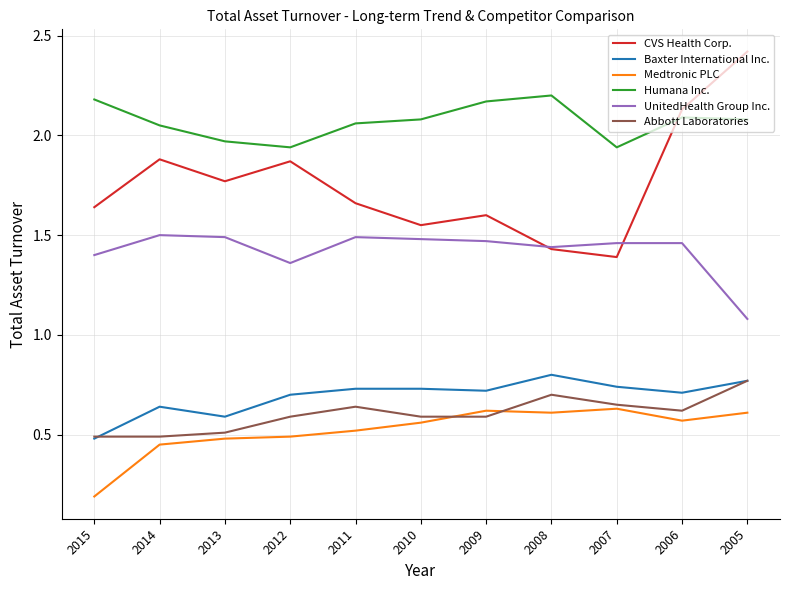

At which category is the sum across all series the highest?

2005